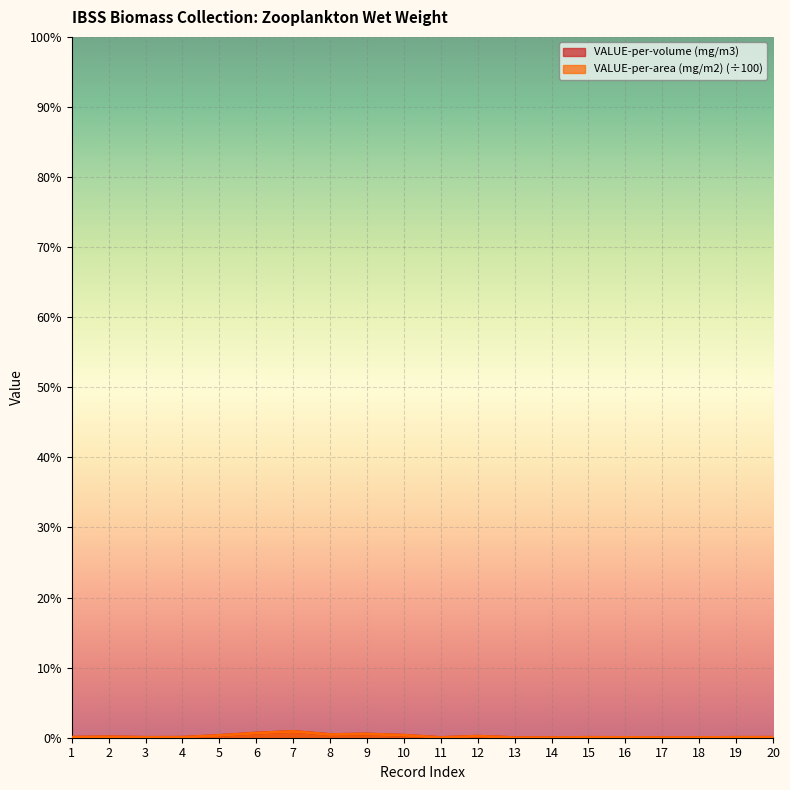

True or false: VALUE-per-volume (mg/m3) and VALUE-per-area (mg/m2) cross at least once.

False